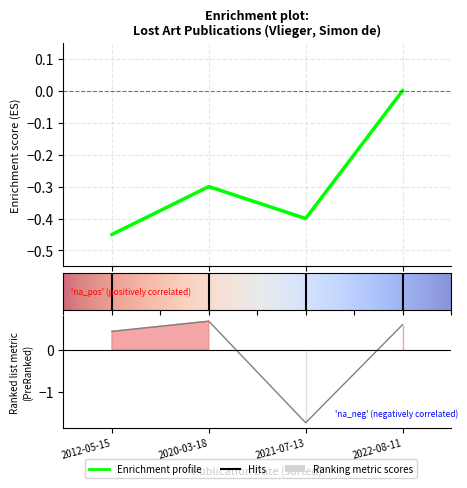

Reading right to left, transcribe all the data shown in this chart.

2022-08-11=0.6	2021-07-13=-1.7	2020-03-18=0.7	2012-05-15=0.4